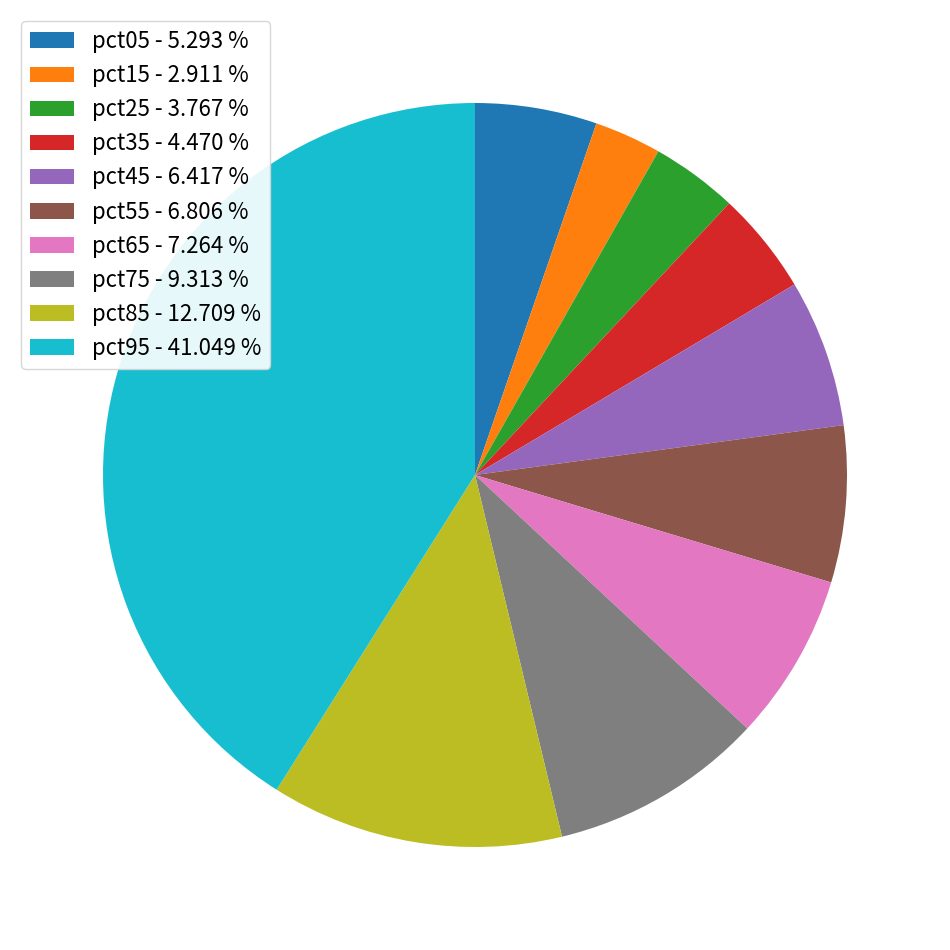

Between pct85 - 12.709 % and pct55 - 6.806 %, which is larger?

pct85 - 12.709 %